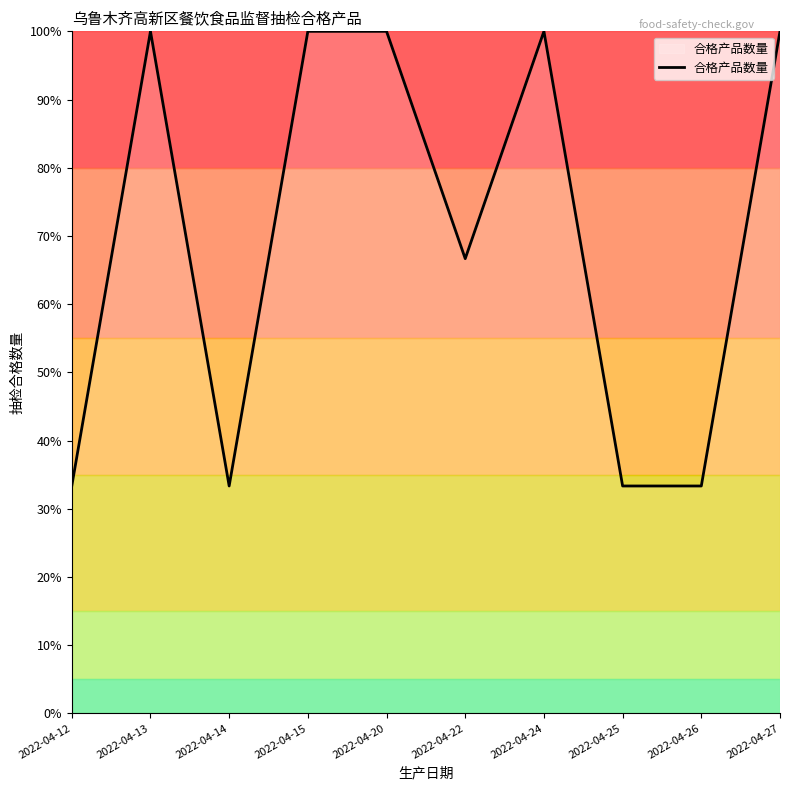

Reading left to right, what are all the values shown in this chart?

33.3	100.0	33.3	100.0	100.0	66.7	100.0	33.3	33.3	100.0